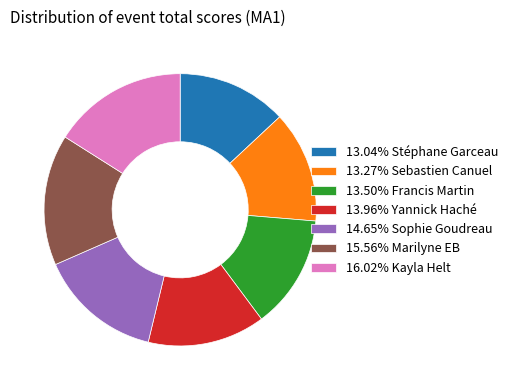

What is the ratio of the value at 13.50% Francis Martin to the value at 13.96% Yannick Haché?

1.0